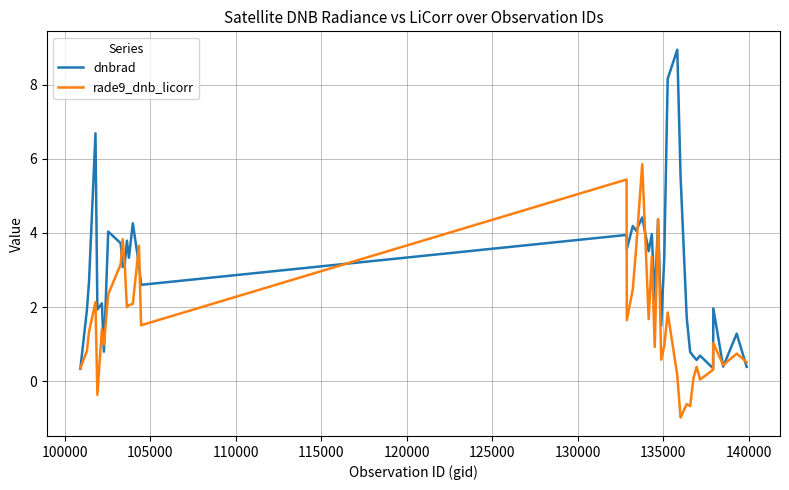

What is the greatest value displayed?

8.9